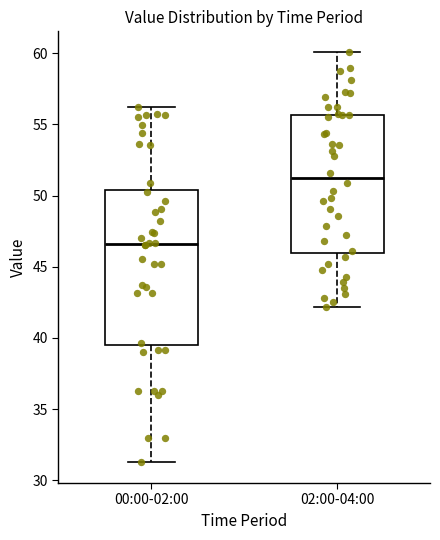

Reading left to right, transcribe this box plot: for each box, give where its median line is, the range the box spans, and where its two whiskers end, as read against the y-axis. The values are not printed on the chart, so give them approximately, as read against the axis.

00:00-02:00: median 46.5, box 39.5 to 50.5, whiskers 31.5 to 56.0
02:00-04:00: median 51.5, box 46.0 to 55.5, whiskers 42.0 to 60.0